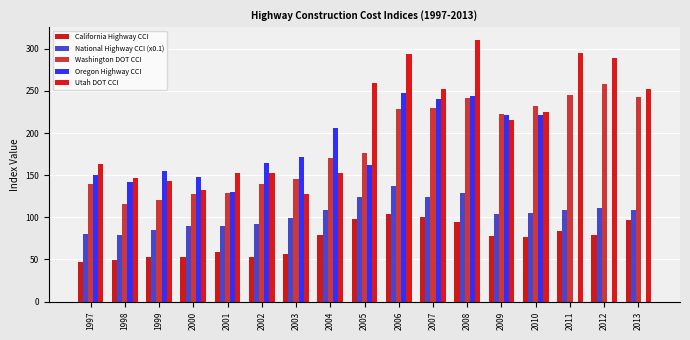

At which label does National Highway CCI (x0.1) reach its minimum?

1998